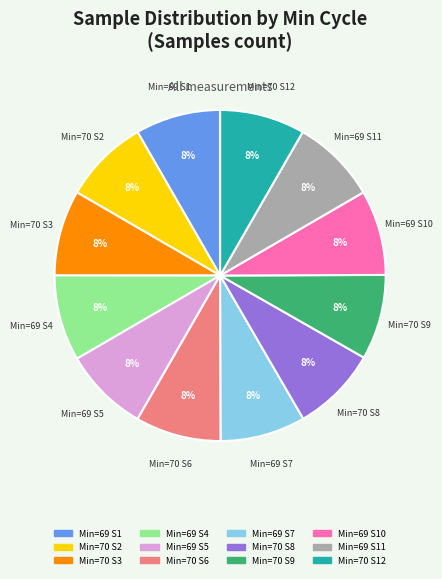

To the nearest percent, what is the average slice percentage?

8%